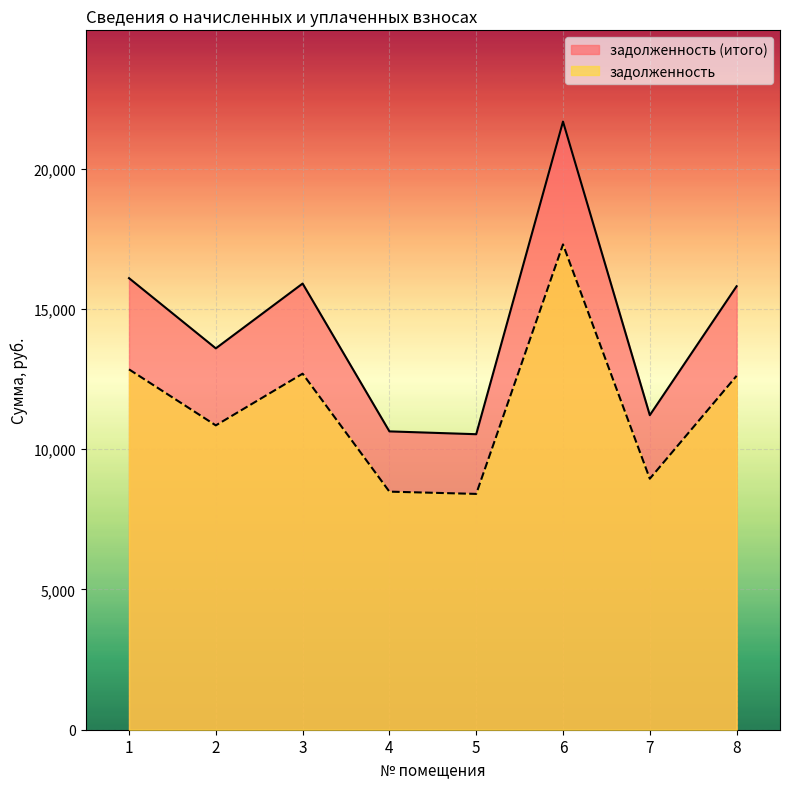

What is the sum of all задолженность values?

92137.0